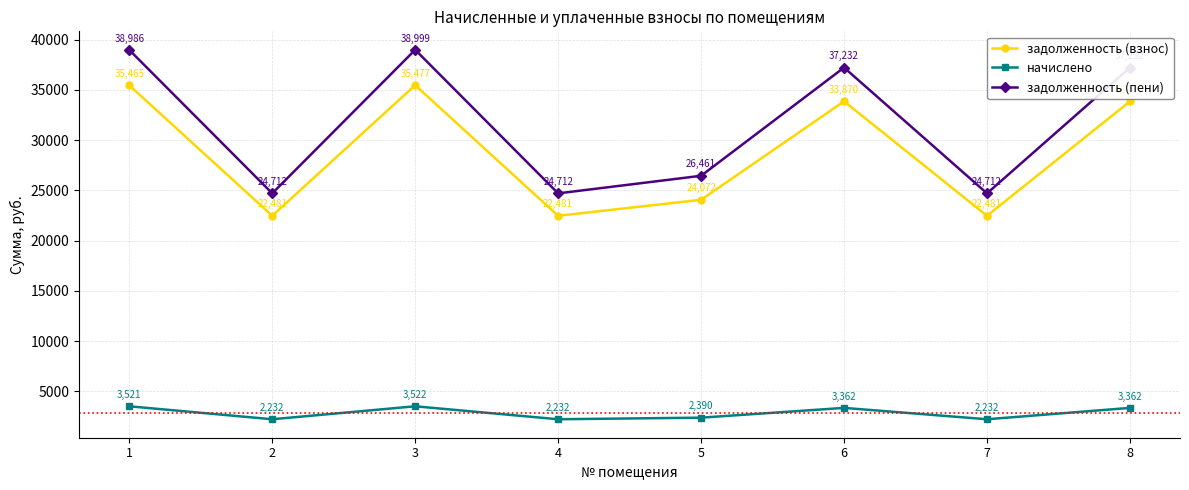

Is the value of задолженность (взнос) at 1 greater than the value of начислено at 1?

Yes